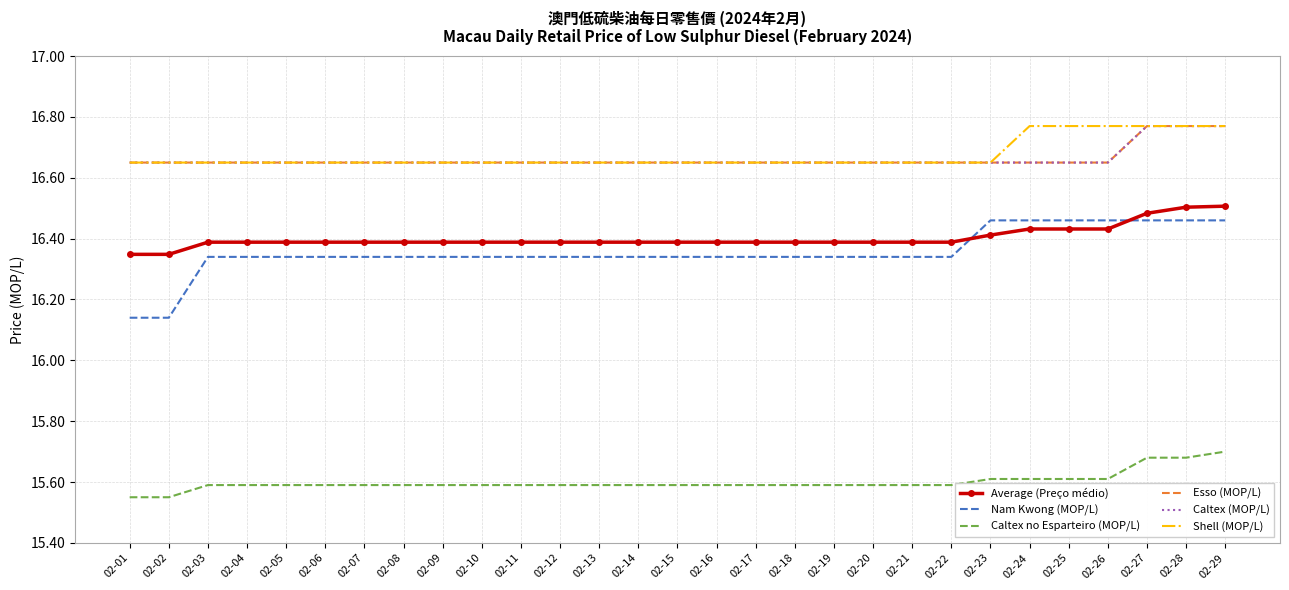

At which label does Nam Kwong (MOP/L) reach its peak?

02-23